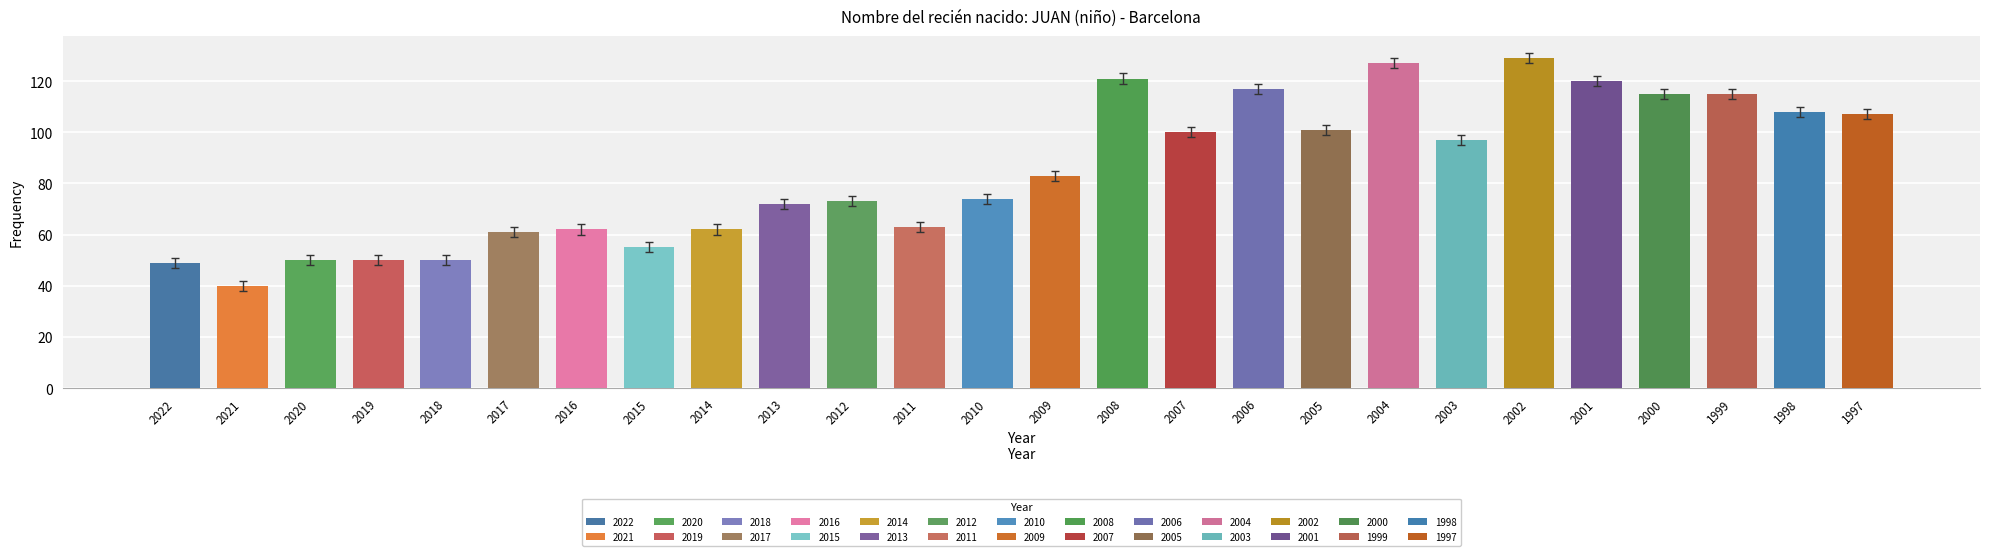

Does the chart contain any negative values?

No